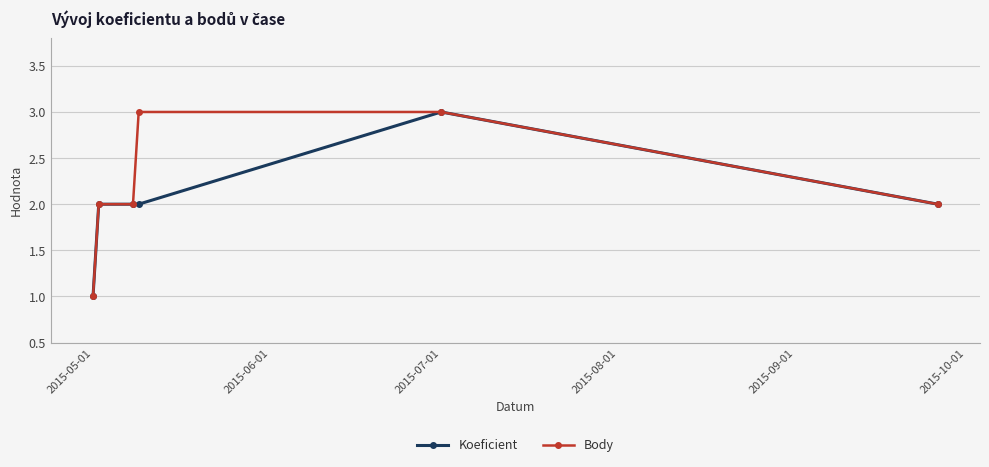

List the series in order of their overall mean, lowest first.

Koeficient, Body